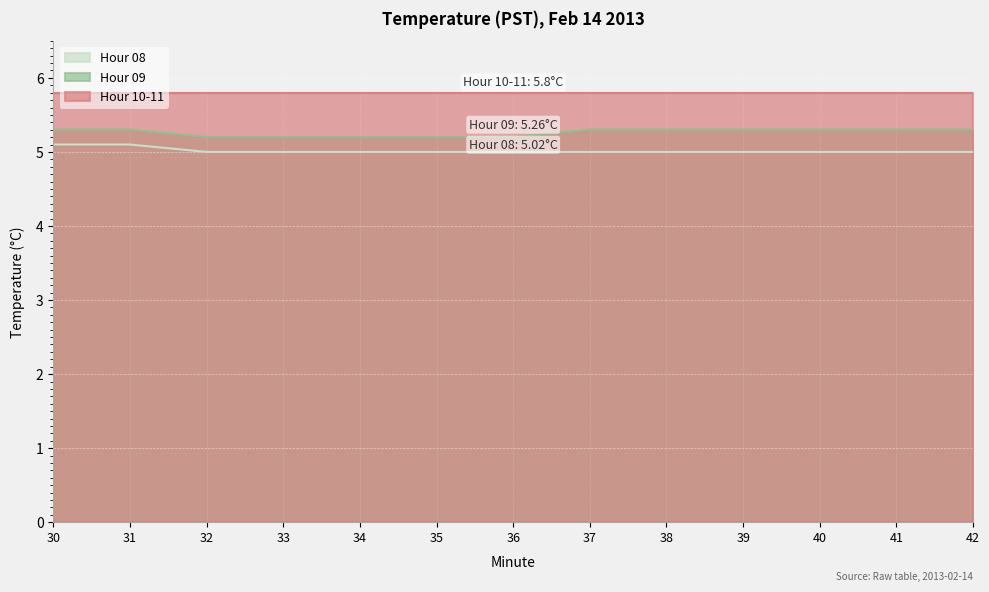

What is the total value across all series at 33?

16.0